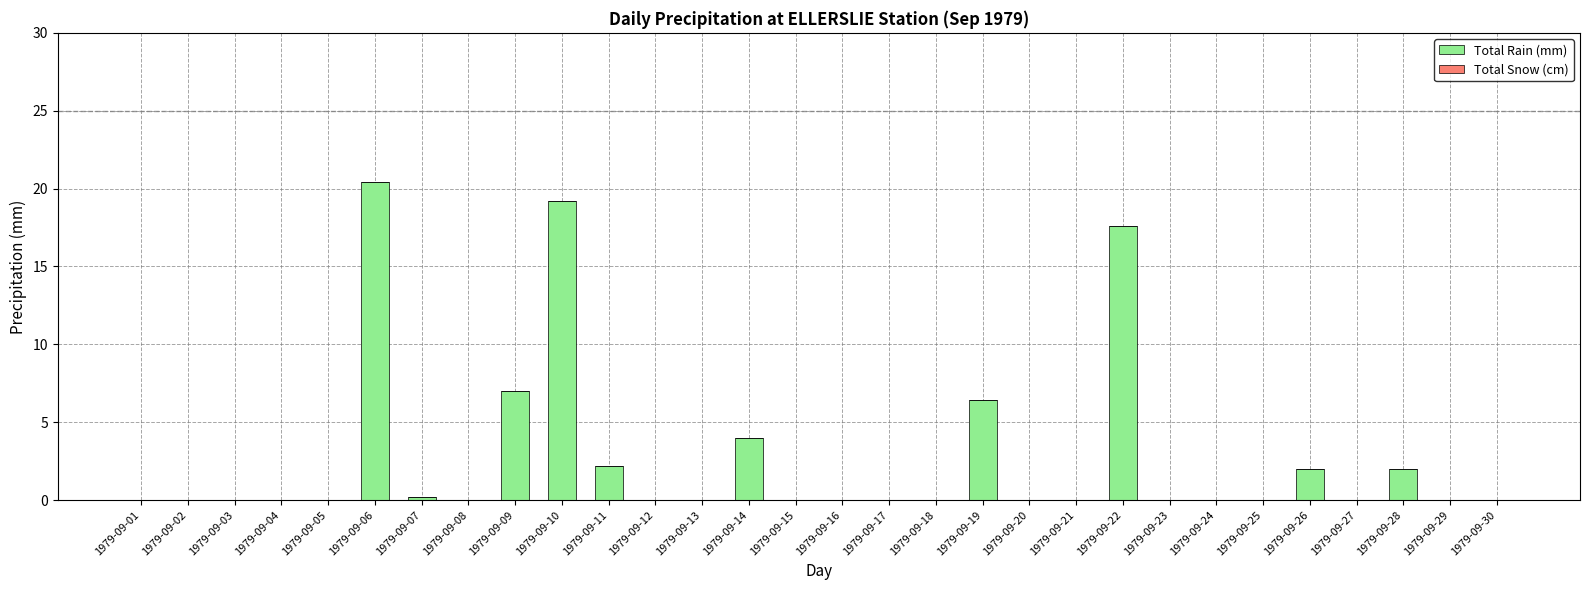

Reading left to right, extract all data points from this chart.

1979-09-01=0.0	1979-09-02=0.0	1979-09-03=0.0	1979-09-04=0.0	1979-09-05=0.0	1979-09-06=20.4	1979-09-07=0.2	1979-09-08=0.0	1979-09-09=7.0	1979-09-10=19.2	1979-09-11=2.2	1979-09-12=0.0	1979-09-13=0.0	1979-09-14=4.0	1979-09-15=0.0	1979-09-16=0.0	1979-09-17=0.0	1979-09-18=0.0	1979-09-19=6.4	1979-09-20=0.0	1979-09-21=0.0	1979-09-22=17.6	1979-09-23=0.0	1979-09-24=0.0	1979-09-25=0.0	1979-09-26=2.0	1979-09-27=0.0	1979-09-28=2.0	1979-09-29=0.0	1979-09-30=0.0